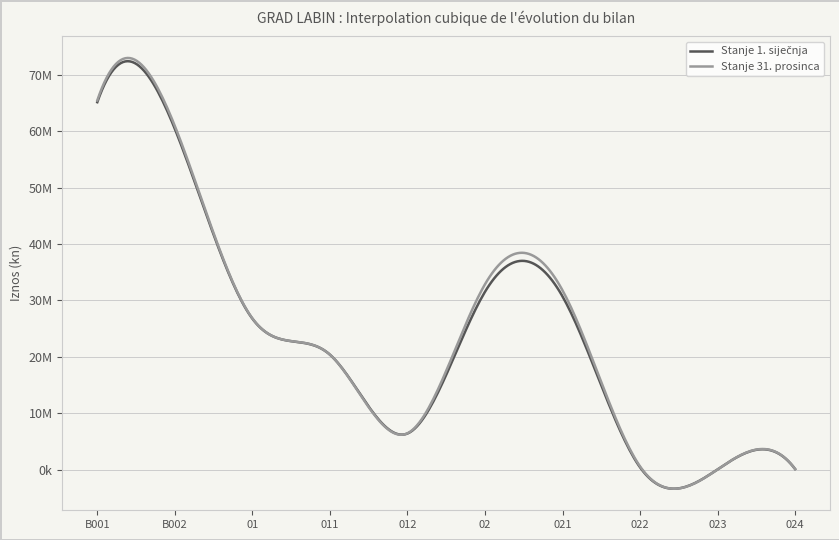

Is this an area chart (filled region under the line)?

No